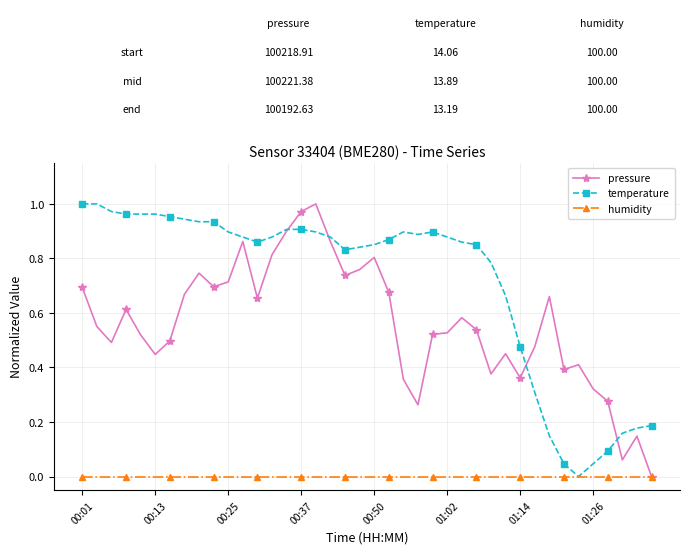

Which series has the largest total across all categories?

temperature